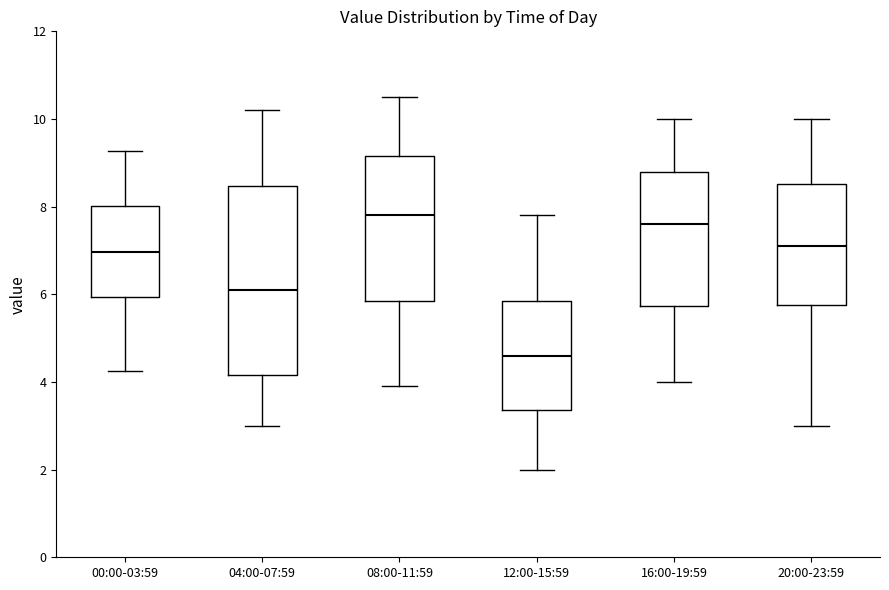

Which box has the highest median line?

08:00-11:59